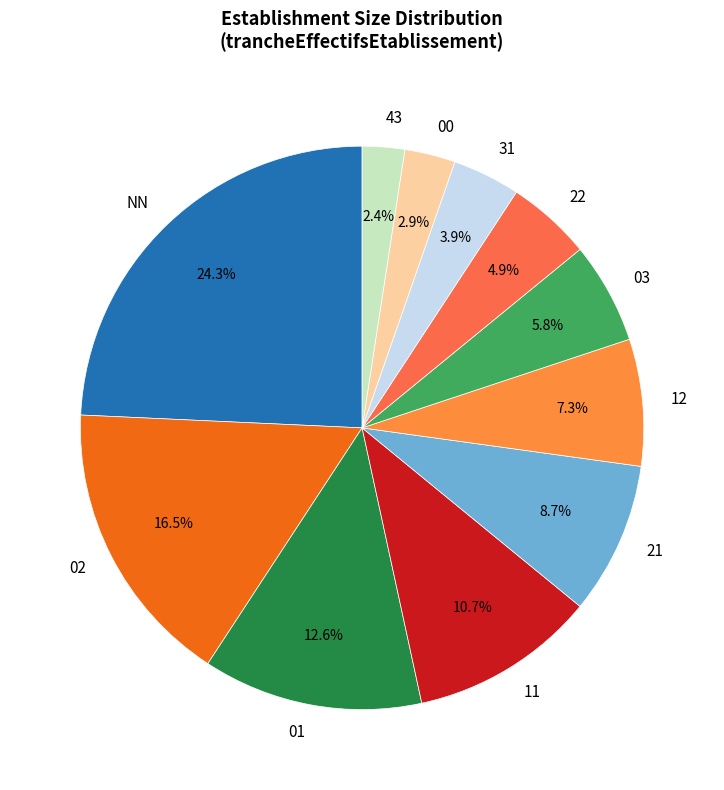

What percentage is the 43 slice, to the nearest percent?

2%